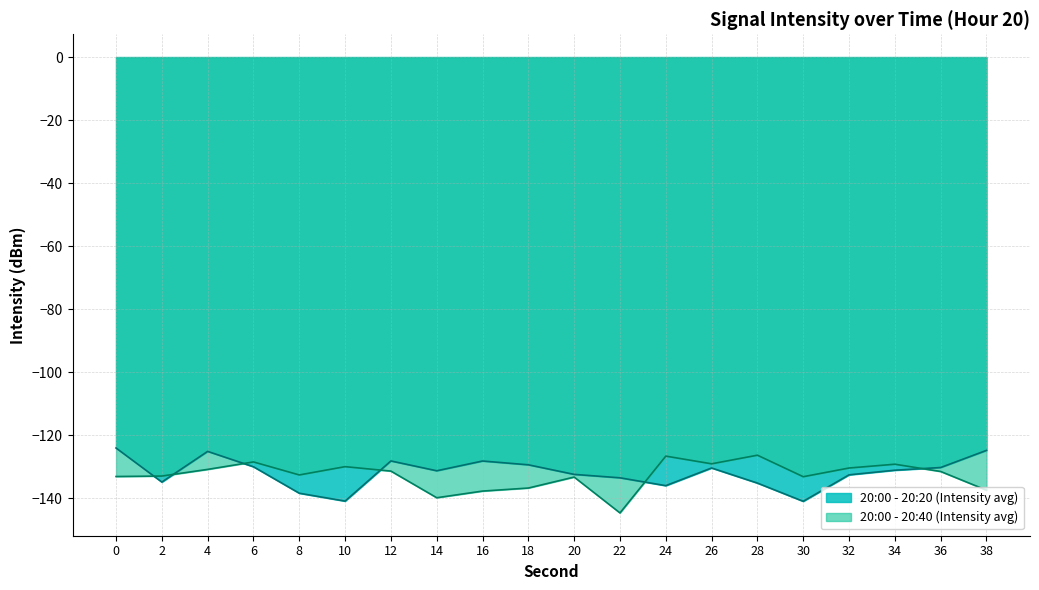

Reading left to right, list all the values displayed in this chart.

20:00 - 20:20 (Intensity avg): -124.1	-134.9	-125.2	-130.1	-138.5	-141.0	-128.2	-131.3	-128.2	-129.4	-132.5	-133.6	-136.0	-130.4	-135.2	-141.0	-132.6	-131.1	-130.3	-124.9
20:00 - 20:40 (Intensity avg): -133.1	-133.0	-130.9	-128.5	-132.6	-130.0	-131.4	-139.9	-137.8	-136.8	-133.3	-144.7	-126.7	-129.1	-126.4	-133.2	-130.4	-129.2	-131.5	-137.5